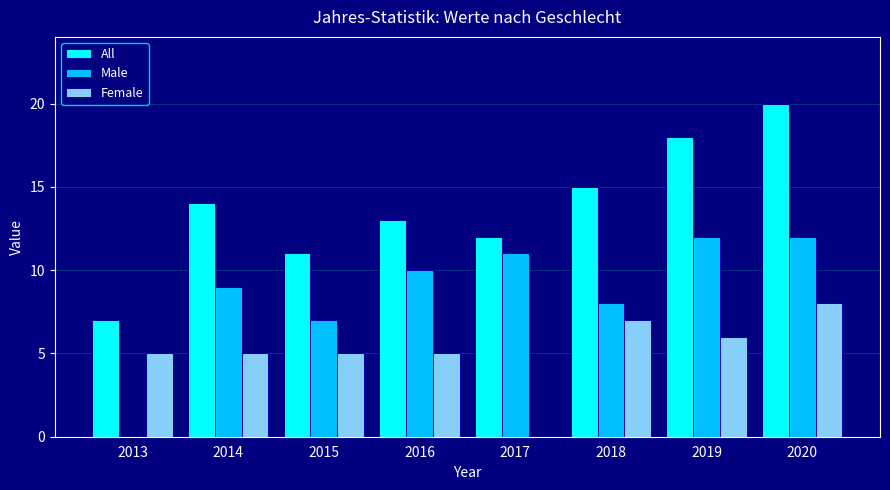

Reading left to right, list all the values displayed in this chart.

All: 2013=7	2014=14	2015=11	2016=13	2017=12	2018=15	2019=18	2020=20
Male: 2013=0	2014=9	2015=7	2016=10	2017=11	2018=8	2019=12	2020=12
Female: 2013=5	2014=5	2015=5	2016=5	2017=0	2018=7	2019=6	2020=8